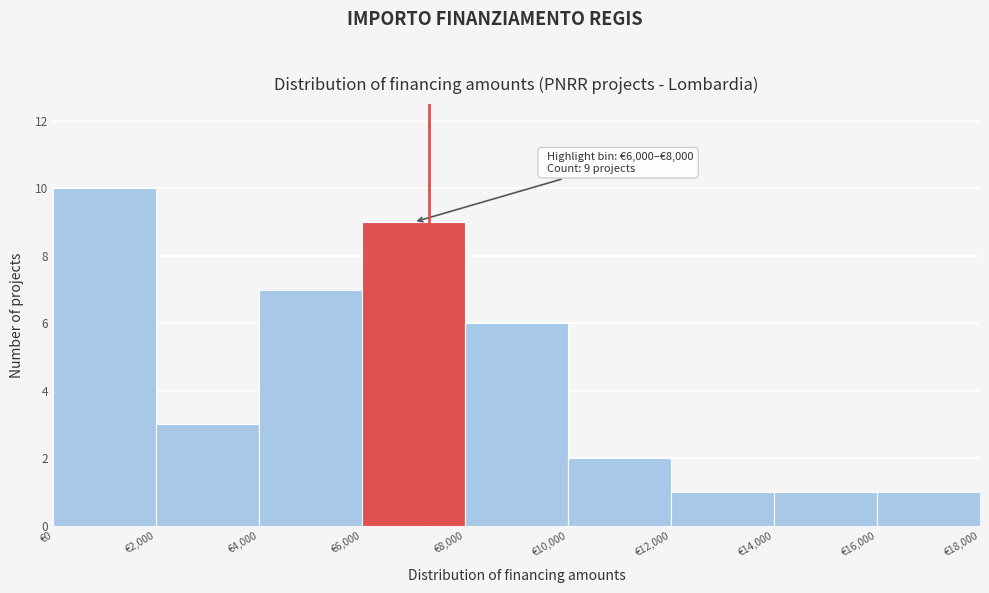

Over which range of the x-axis is the bar tallest?

0 to 2000